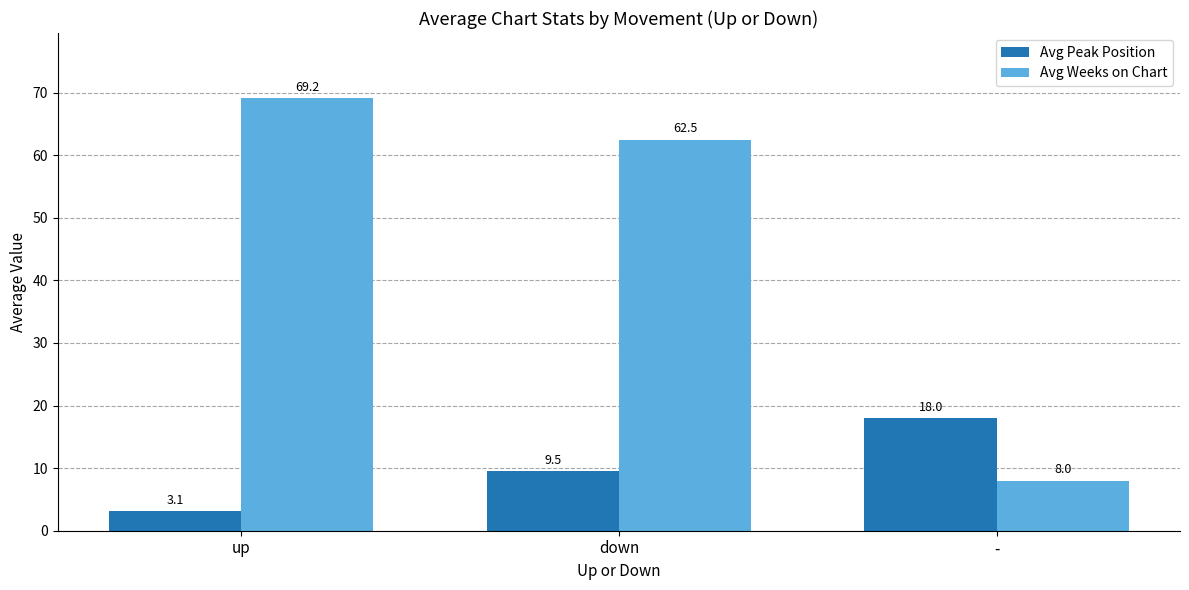

Which series has the widest spread of values?

Avg Weeks on Chart